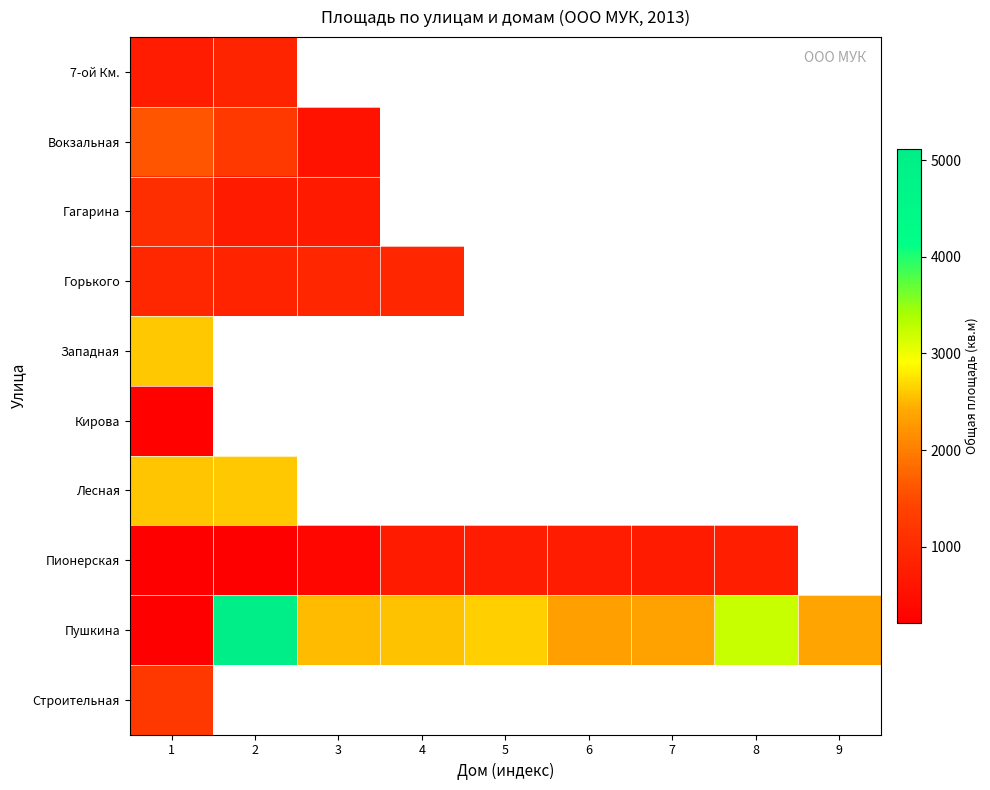

Which category has the lowest value in the Кирова series?

1